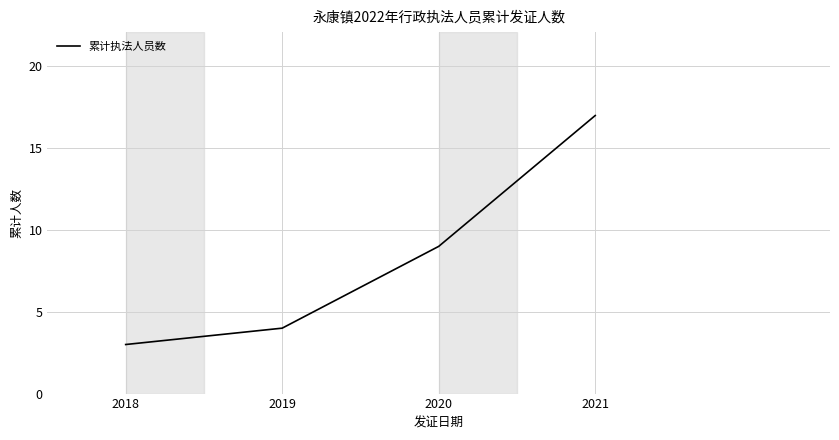

List the labels in order of value, smallest first.

2018, 2019, 2020, 2021